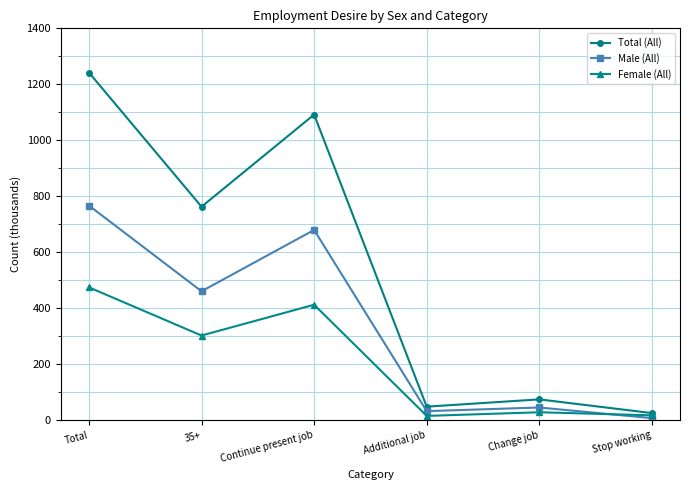

What is the maximum value for Total (All)?

1242